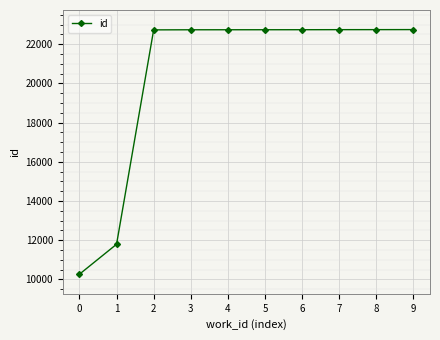

What is the value of the 8th point from the left?

22742